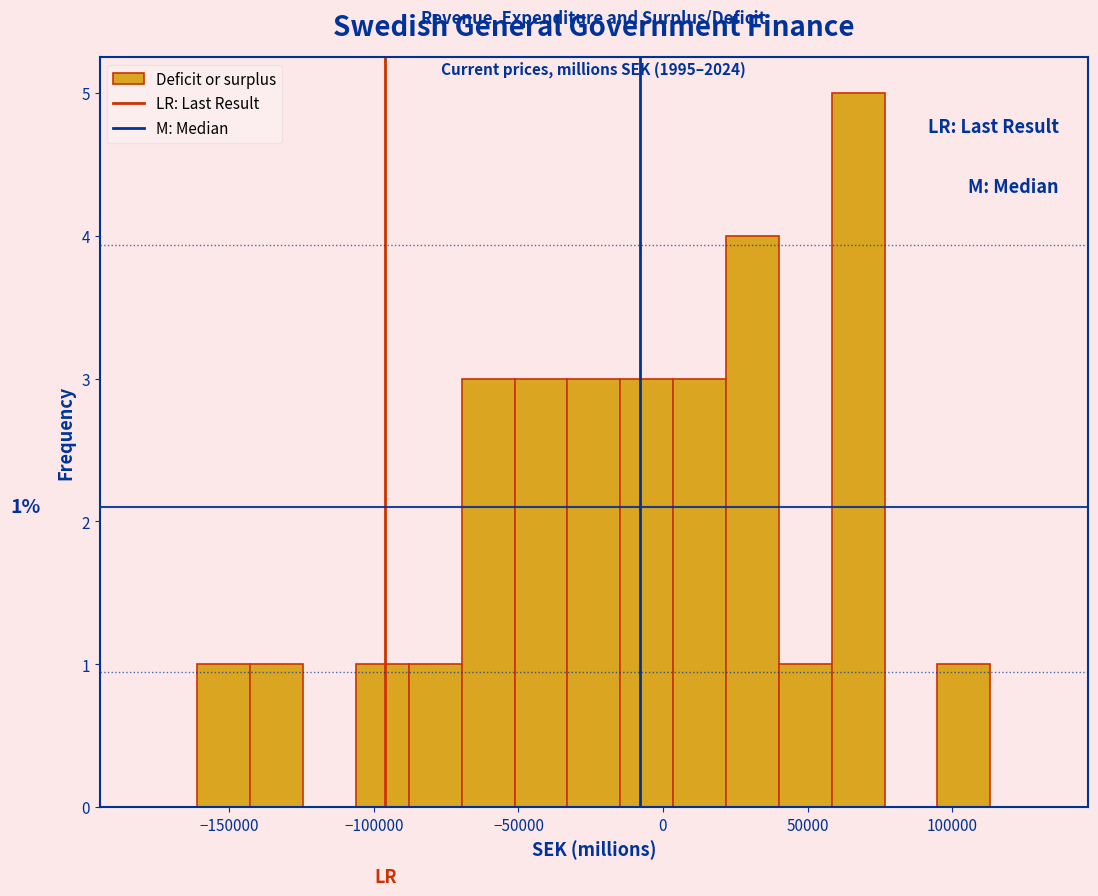

Around what value on the x-axis is the tallest bar? Give the approximate position of its centre, as read against the axis.

70000